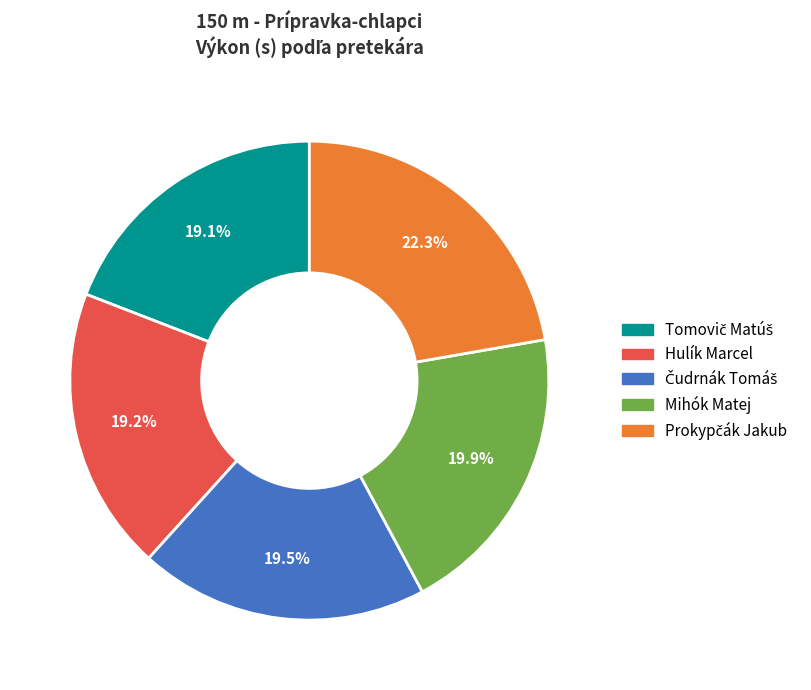

How many slices are in this pie chart?

5